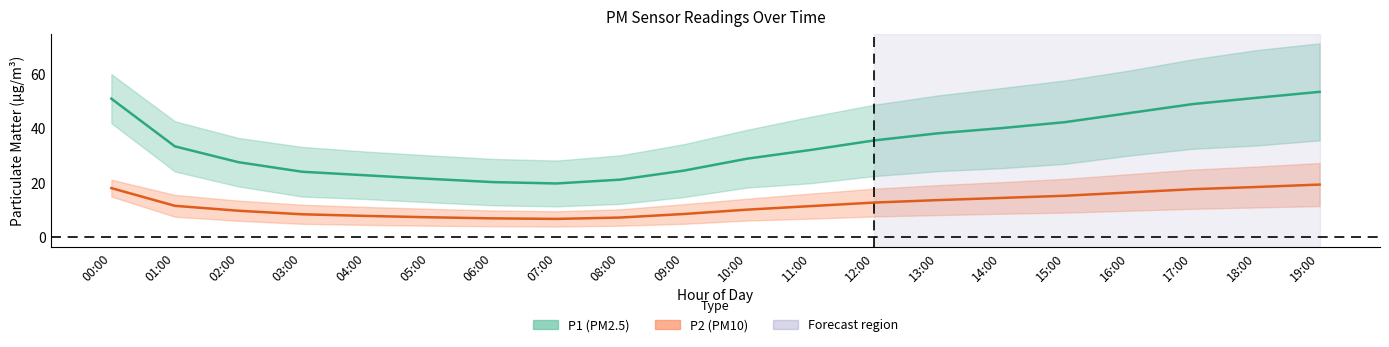

List the labels in order of P2 value, largest first.

19:00, 18:00, 00:00, 17:00, 16:00, 15:00, 14:00, 13:00, 12:00, 01:00, 11:00, 10:00, 02:00, 09:00, 03:00, 04:00, 05:00, 08:00, 06:00, 07:00